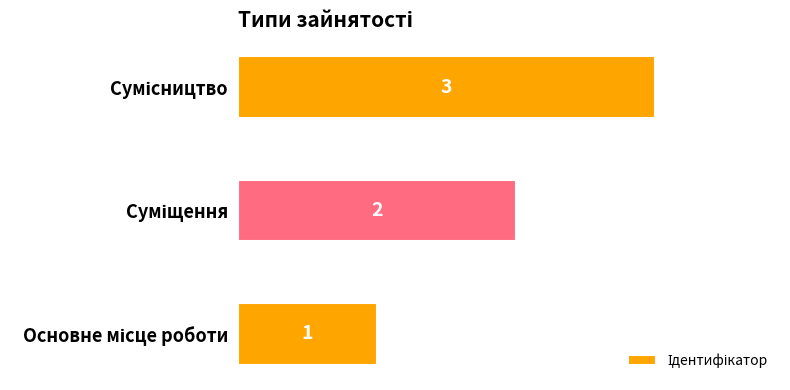

What is the maximum value shown in the chart?

3